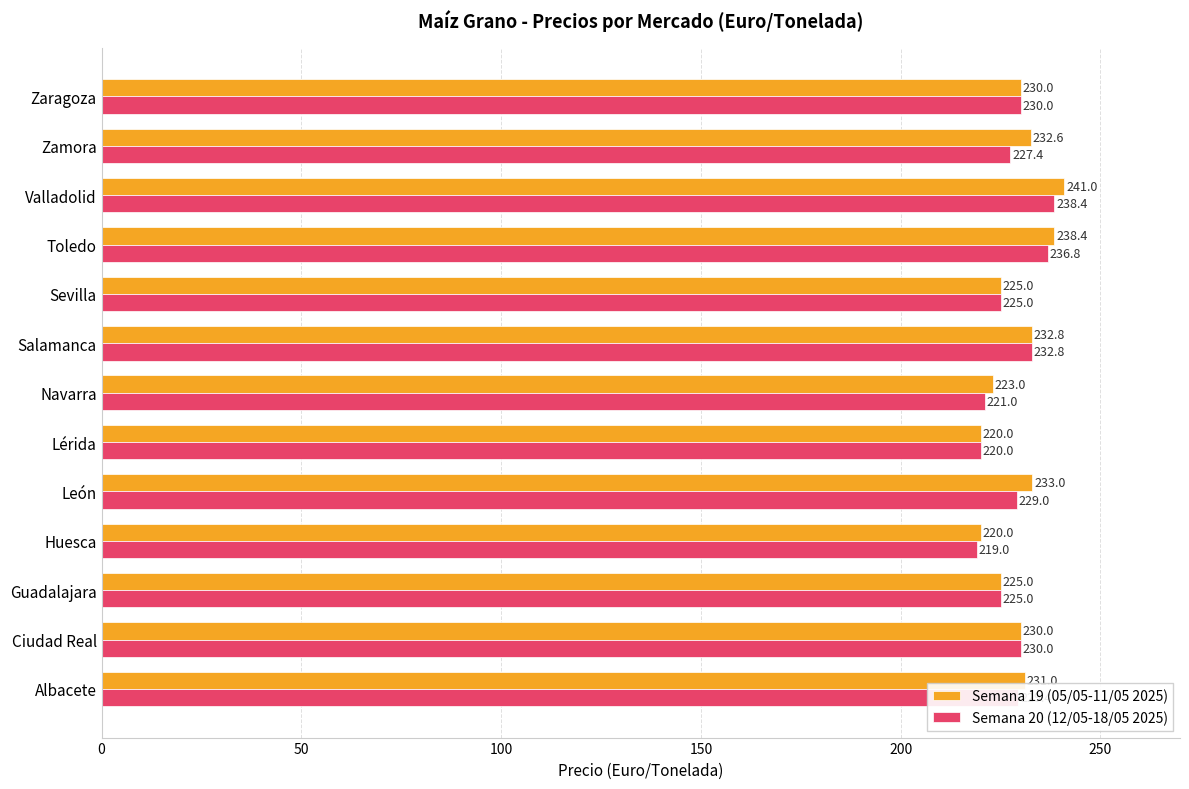

What is the maximum value shown in the chart?

241.0